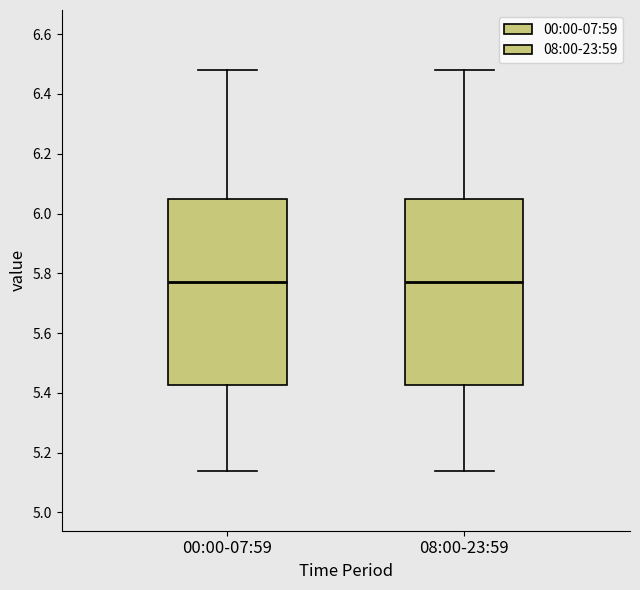

Reading left to right, transcribe this box plot: for each box, give where its median line is, the range the box spans, and where its two whiskers end, as read against the y-axis. The values are not printed on the chart, so give them approximately, as read against the axis.

00:00-07:59: median 5.78, box 5.42 to 6.04, whiskers 5.14 to 6.48
08:00-23:59: median 5.78, box 5.42 to 6.04, whiskers 5.14 to 6.48